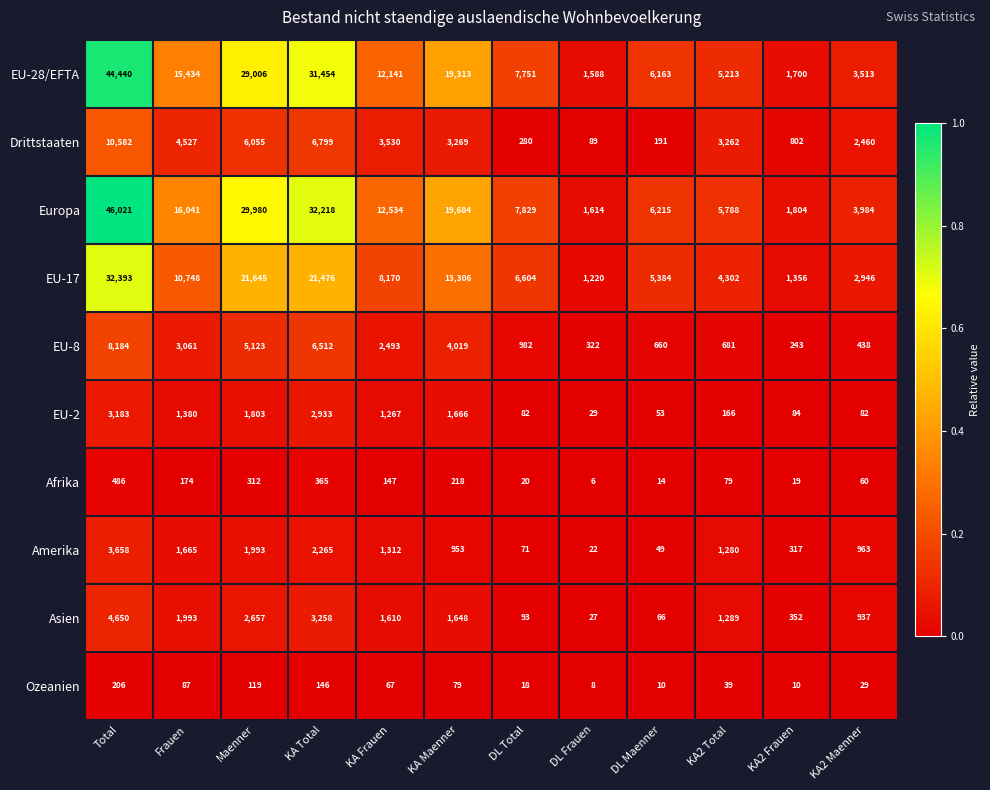

At which category does the chart reach its peak across all series?

Total